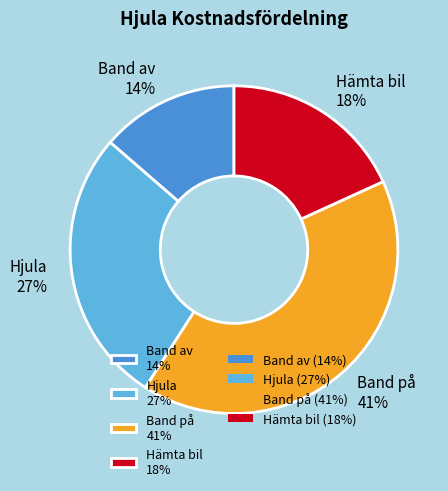

Does Band av 14% represent more than half of the total?

No